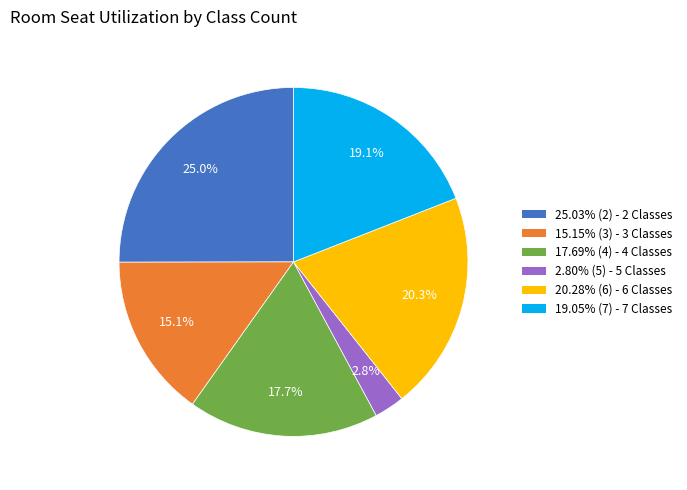

Count the number of slices in the pie.

6